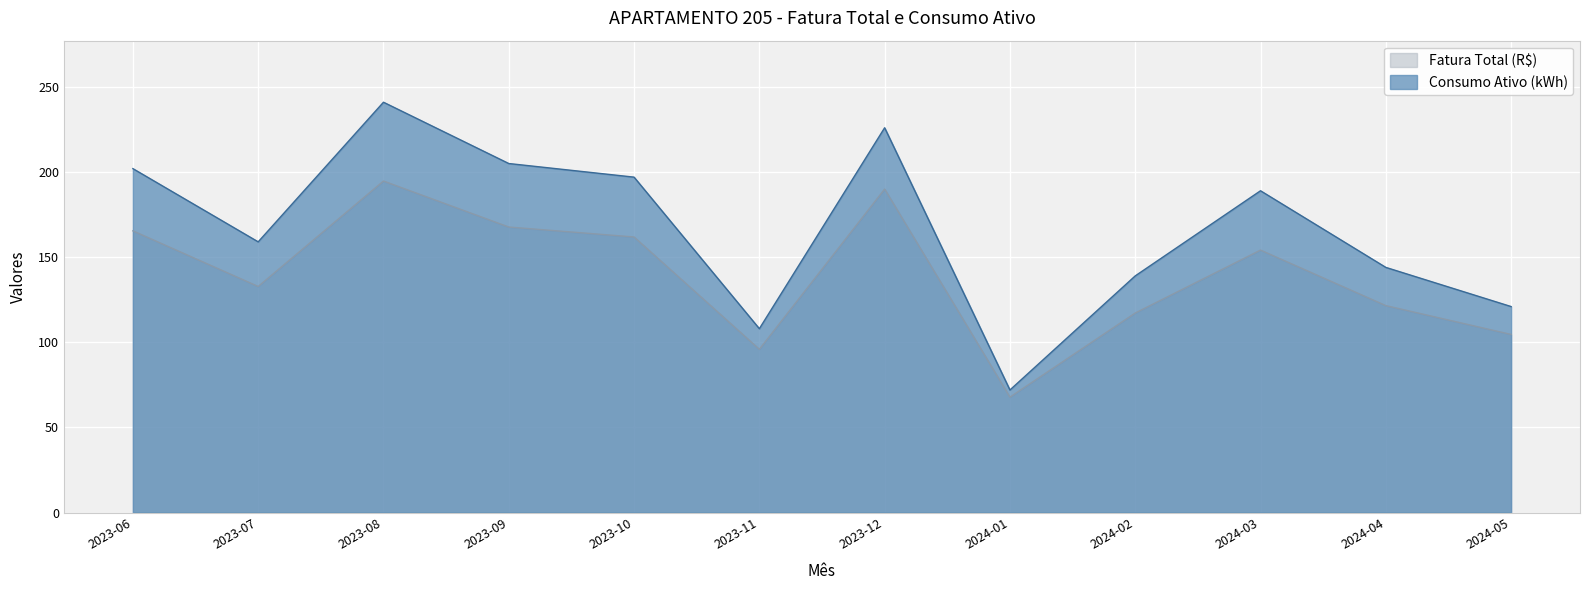

What value does the Fatura Total (R$) series have at 2024-02?

117.2